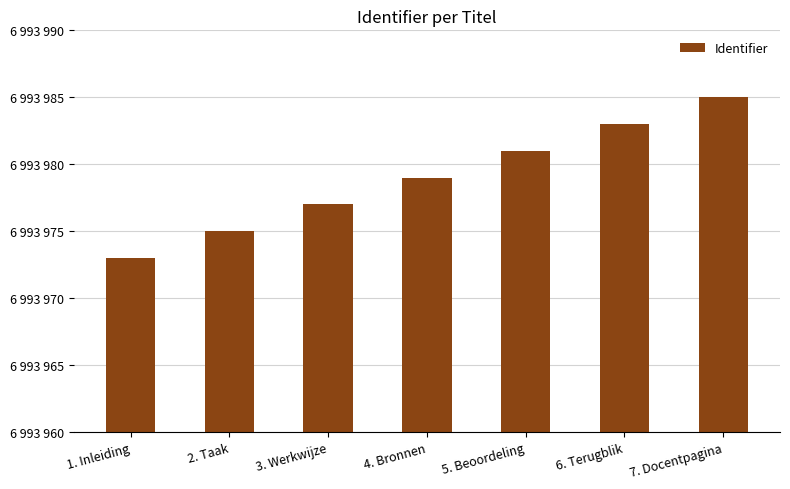

Read the value at 5. Beoordeling, to the nearest 10.

6993980